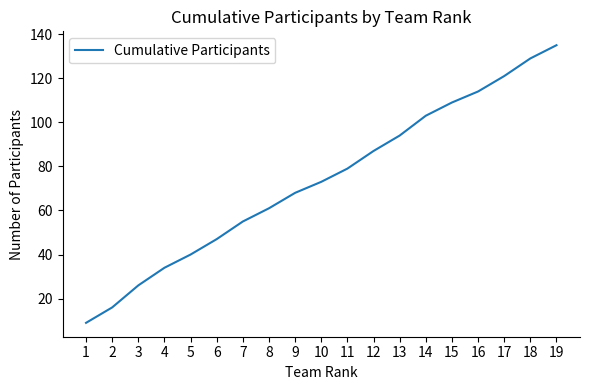

Read the value at 17, to the nearest 5.

120